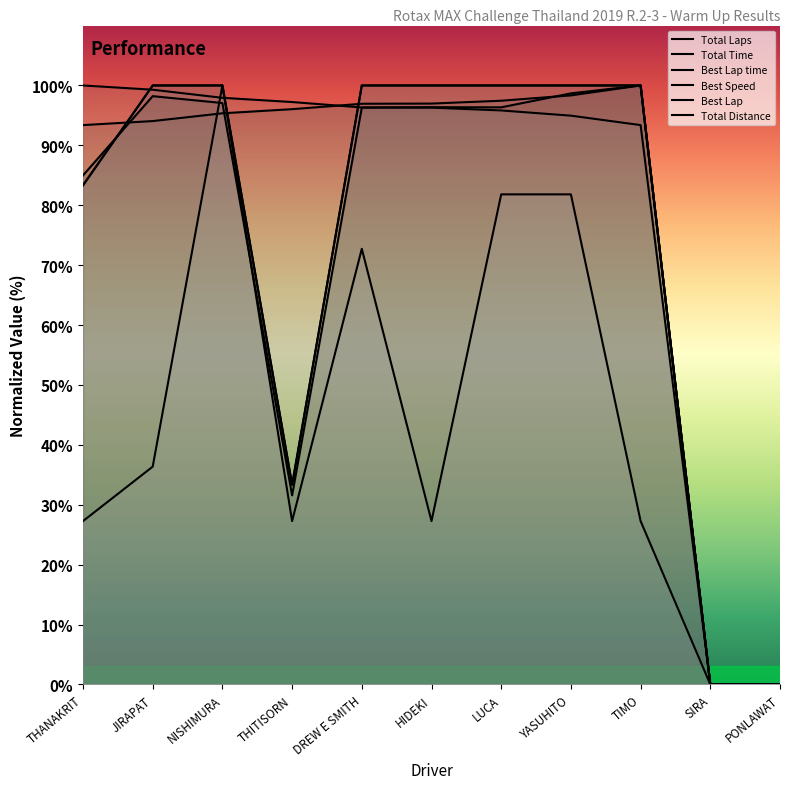

Where is the first local maximum for Best Lap?

NISHIMURA